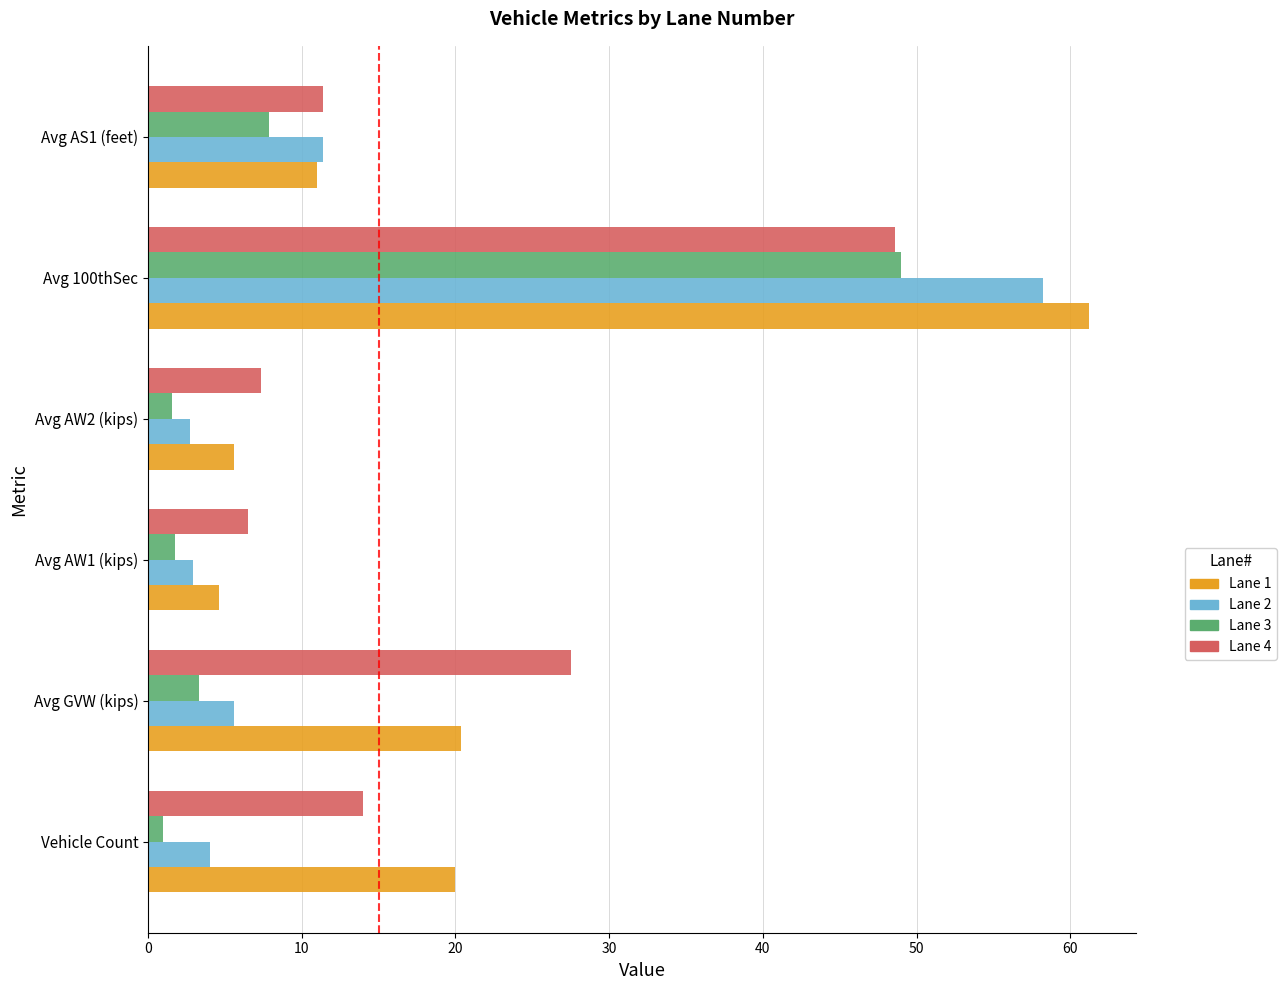

At which label does Lane 1 reach its minimum?

Avg AW1 (kips)